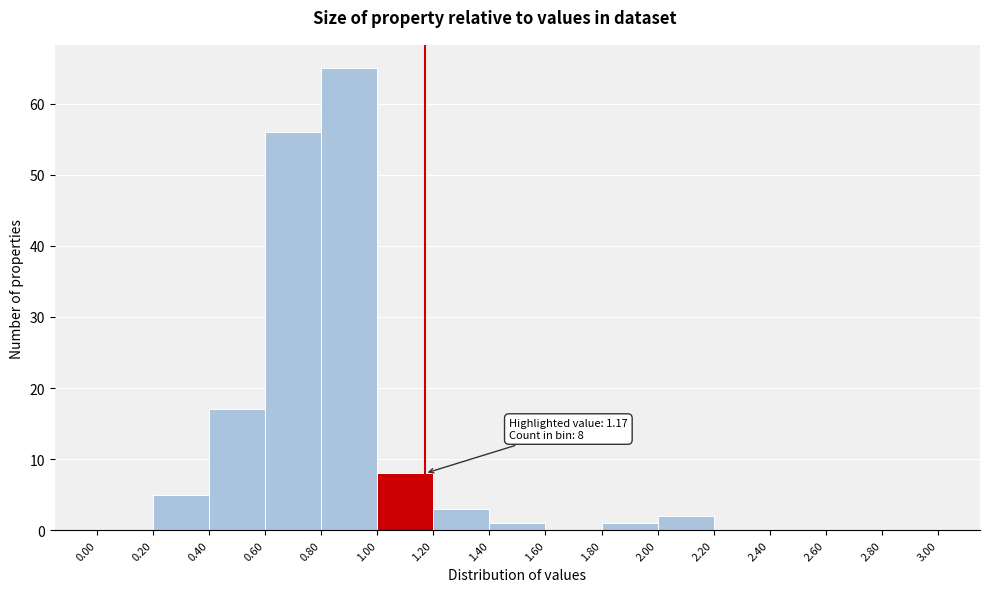

Over which range of the x-axis is the bar tallest?

0.80 to 1.00